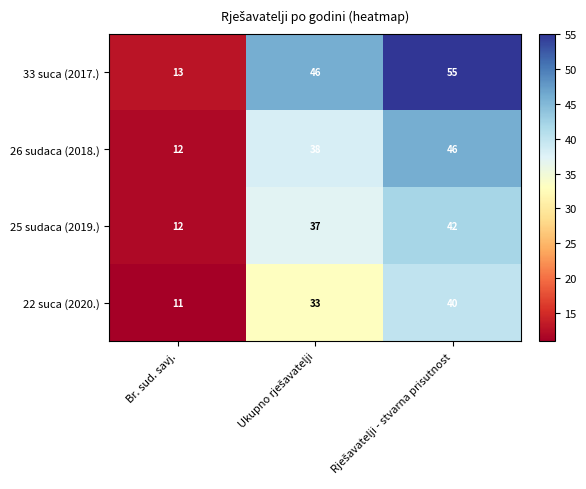

What is the approximate value of 26 sudaca (2018.) at Br. sud. savj.?

12